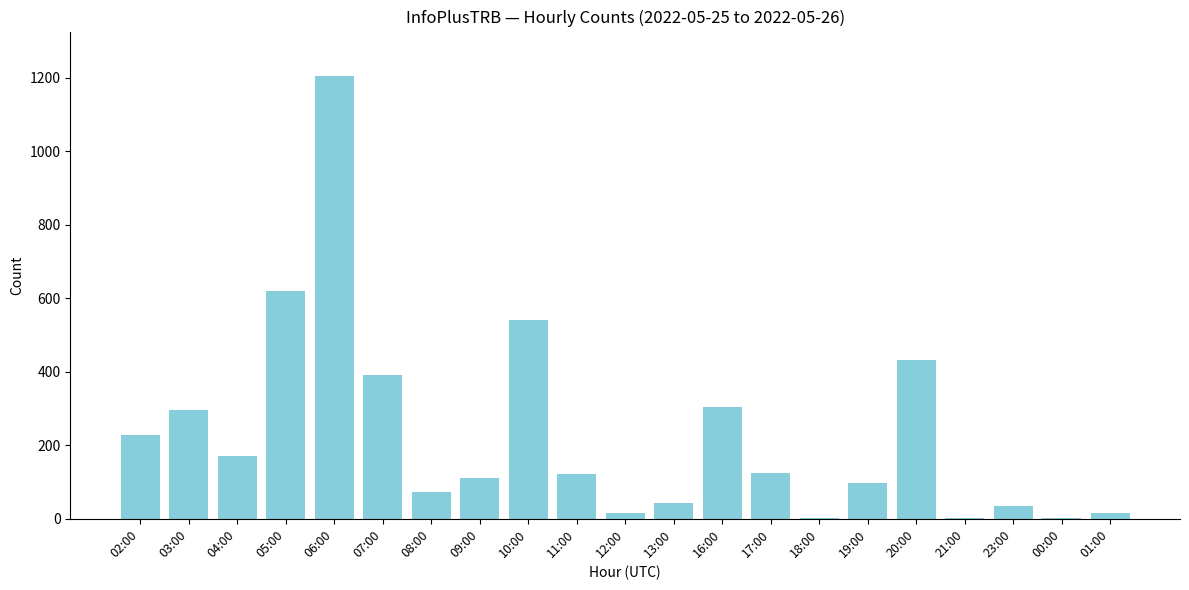

Count the number of data series in this chart.

1